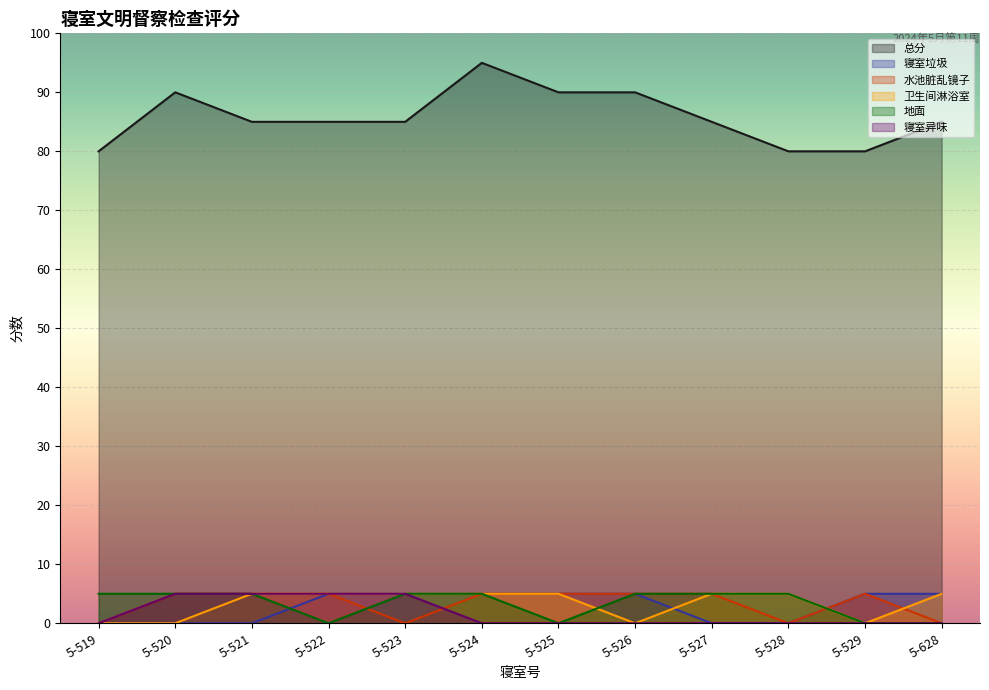

What is the value of the 地面 point at the 9th from the left?

5